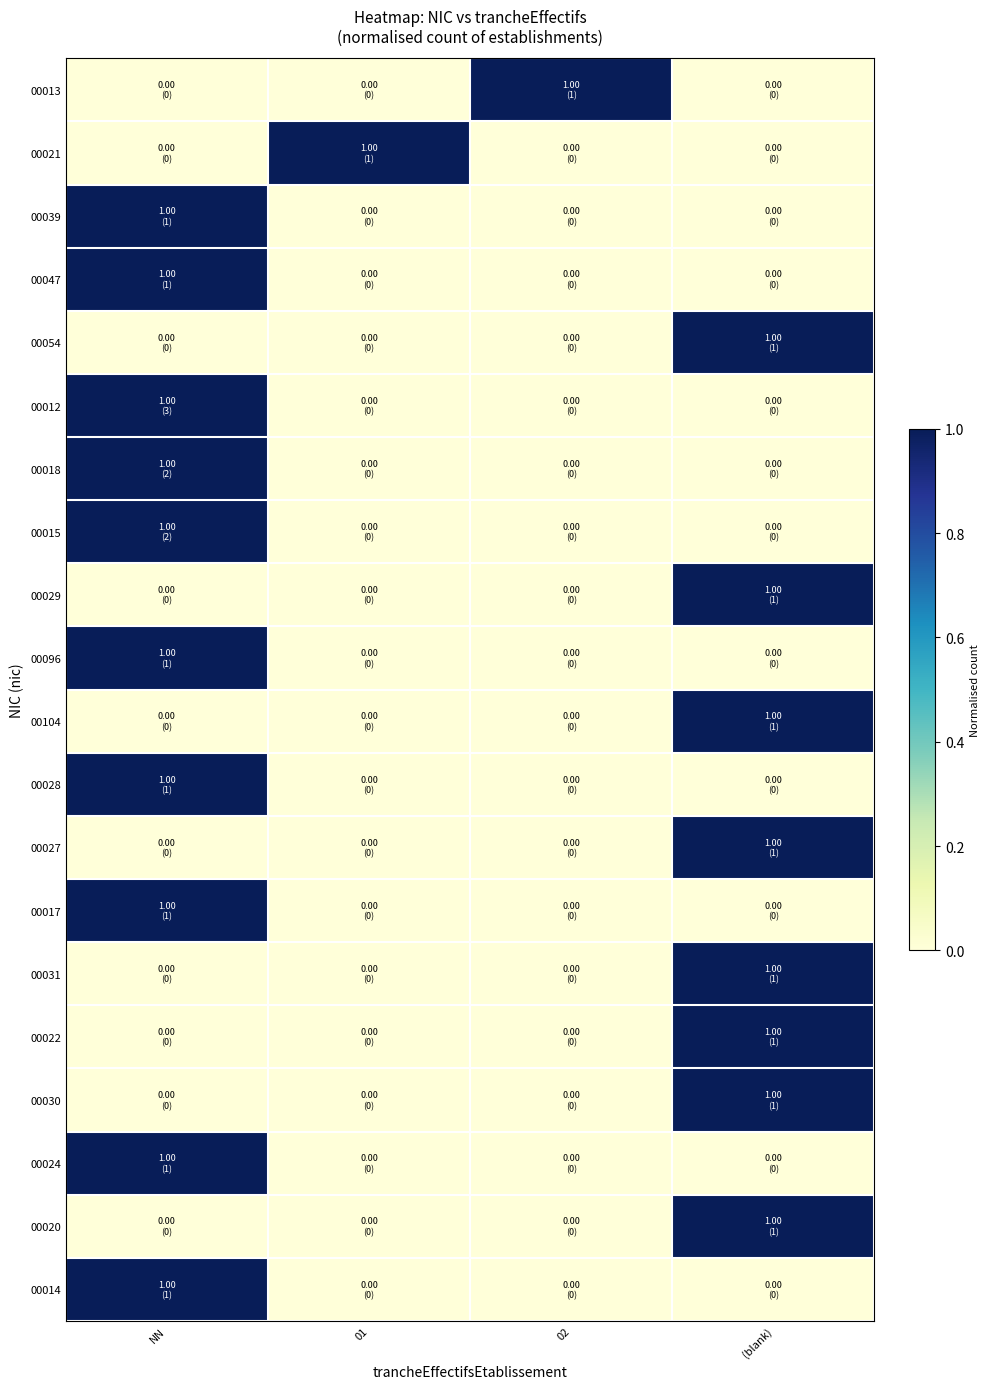

Which series has the largest range (max minus min)?

00013